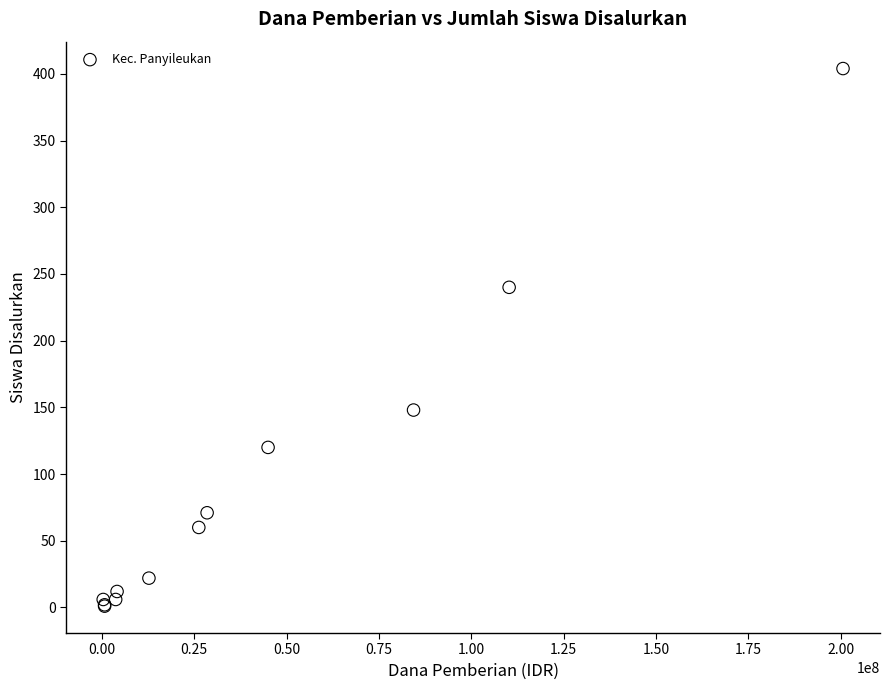

What Y value in the scatter plot is closest to 202?

240